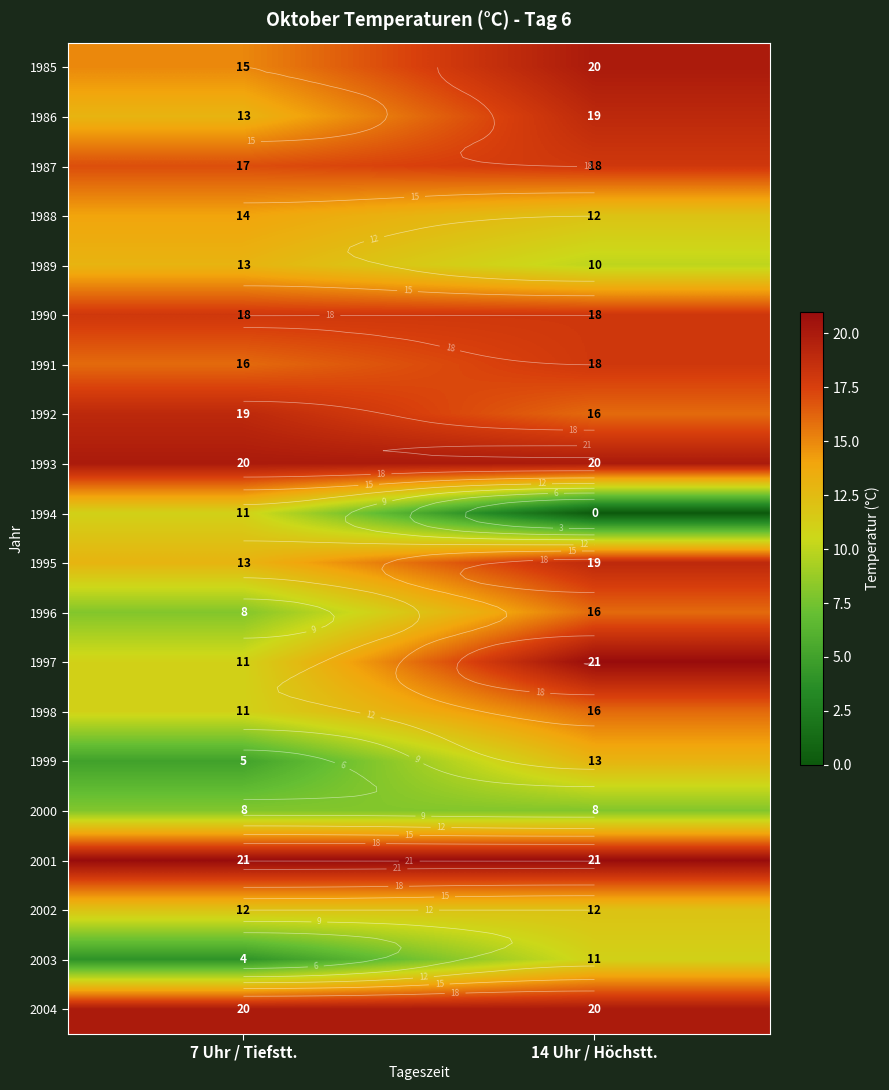

At which category is the sum across all series the highest?

14 Uhr / Höchstt.